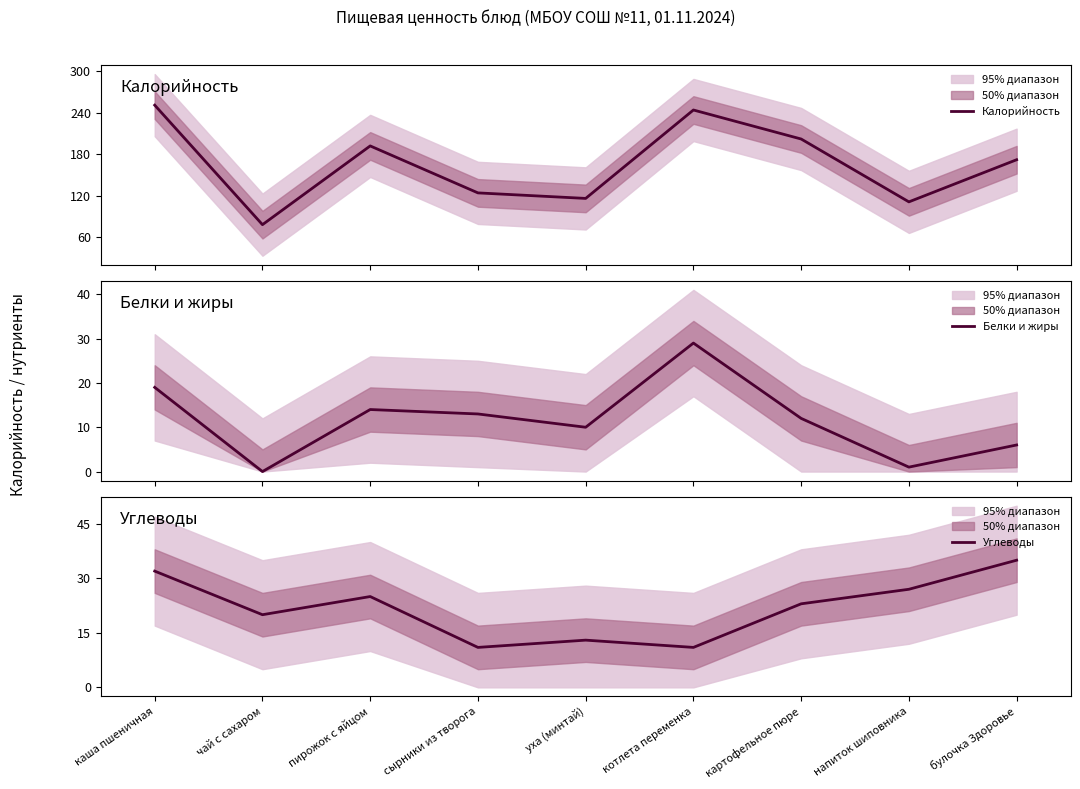

What is the label of the 2nd point from the left?

чай с сахаром